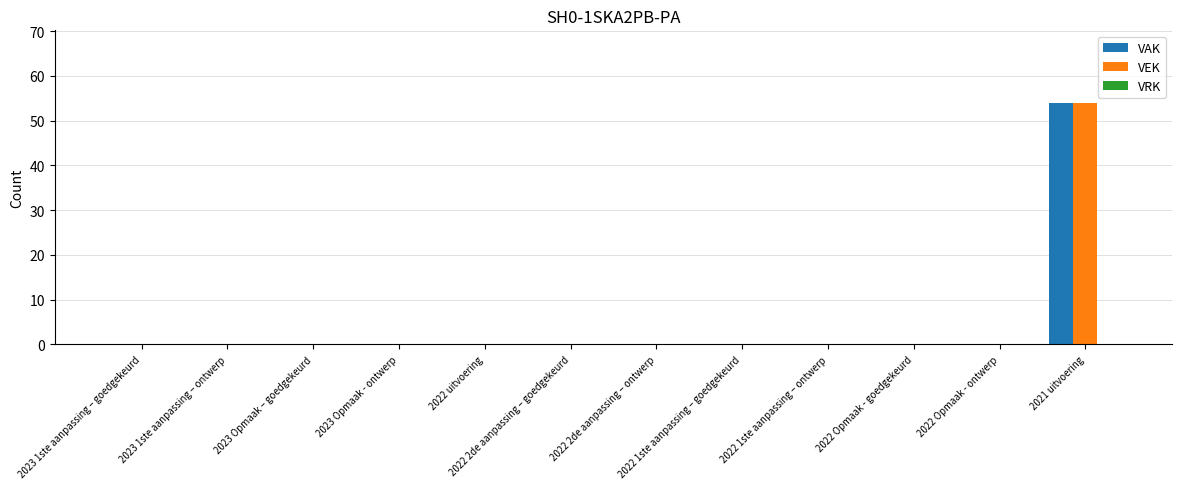

What is the highest value of the VEK series?

54